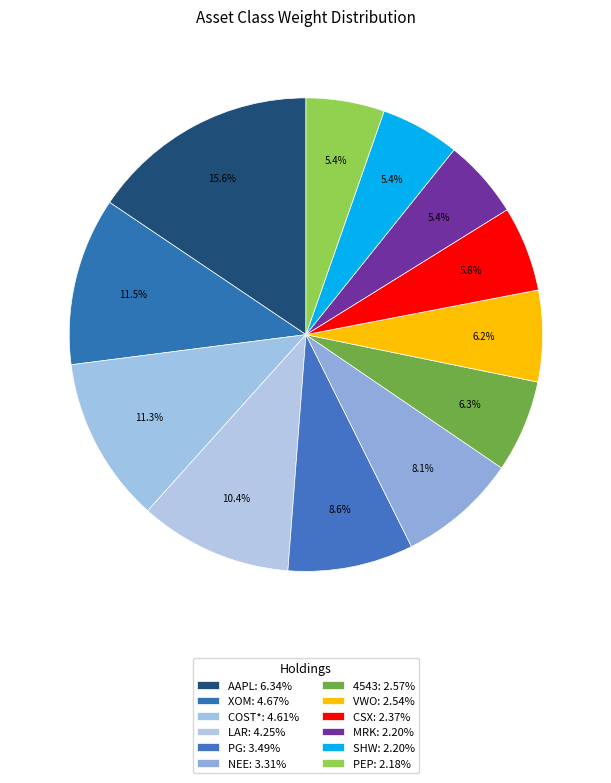

How many slices are in this pie chart?

12